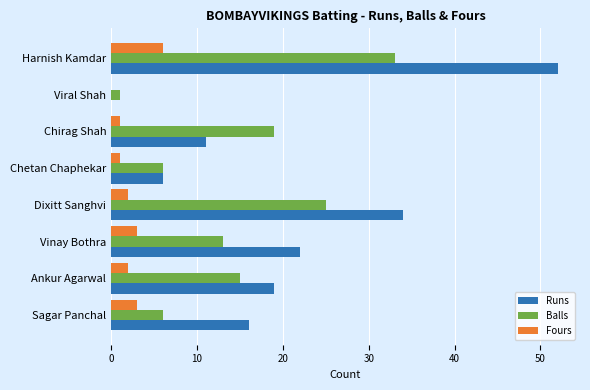

Which series changed the most between Chetan Chaphekar and Sagar Panchal?

Runs